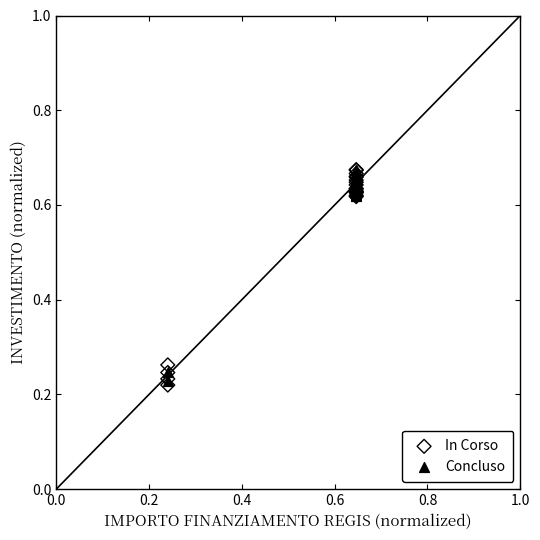

What are all the series names shown in the legend?

In Corso, Concluso